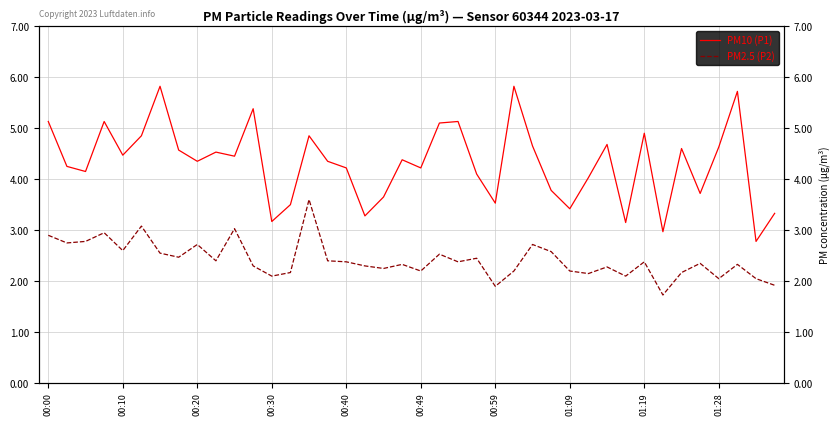

How many categories are shown in the chart?

40